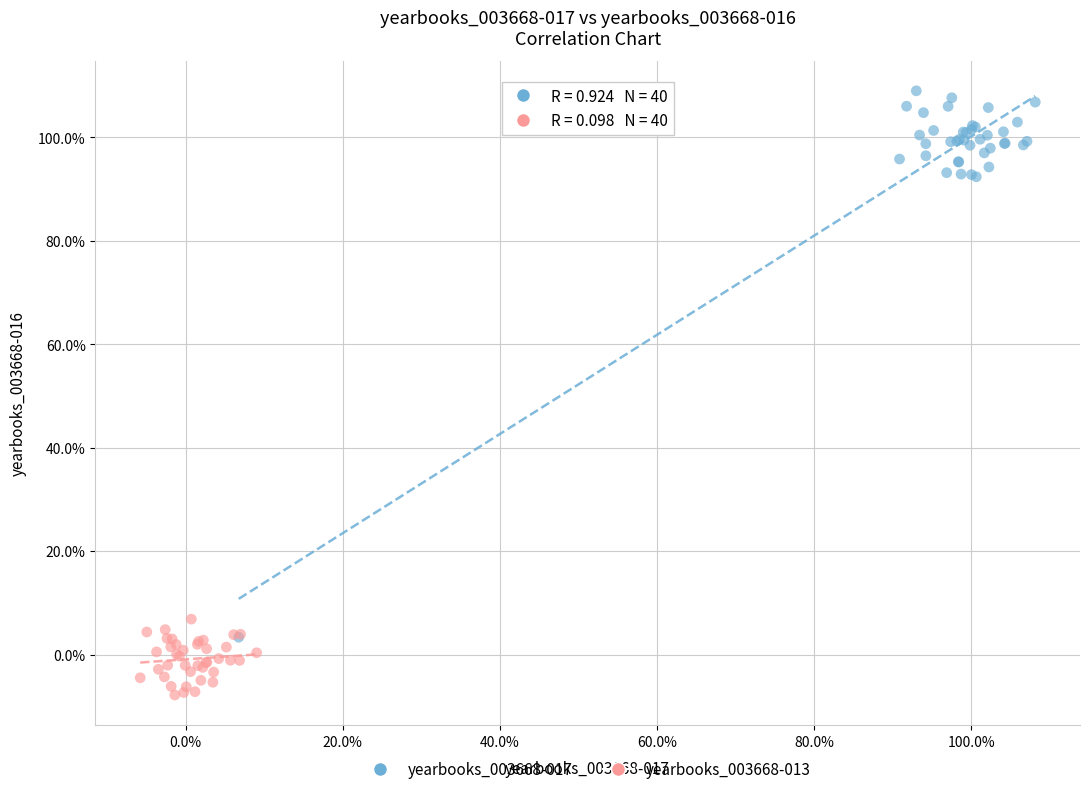

What are all the series names shown in the legend?

yearbooks_003668-017, yearbooks_003668-013